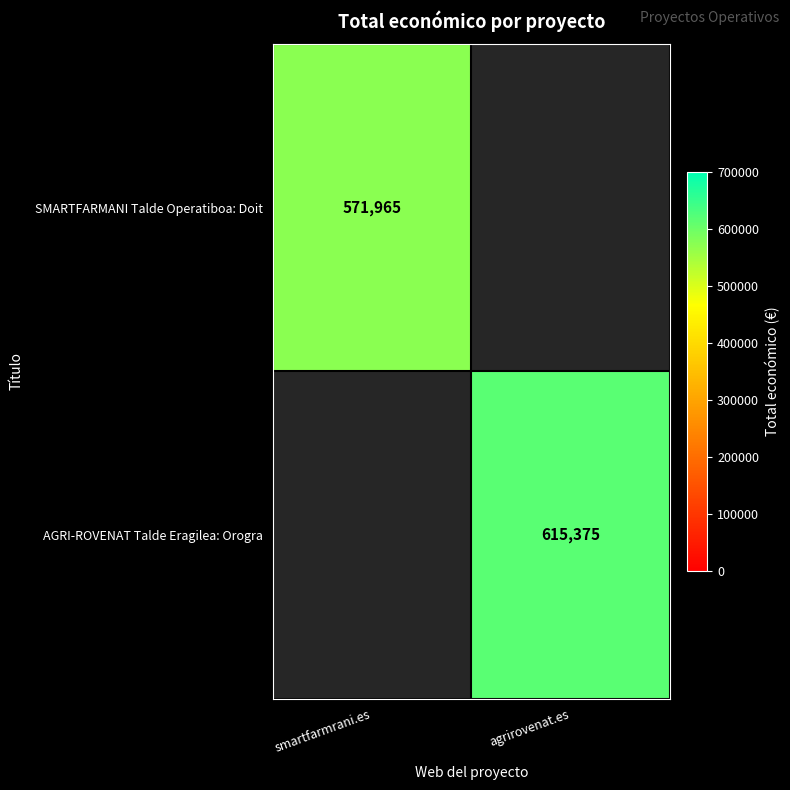

True or false: SMARTFARMANI Talde Operatiboa: Doit has a value of 984083 at smartfarmrani.es.

False